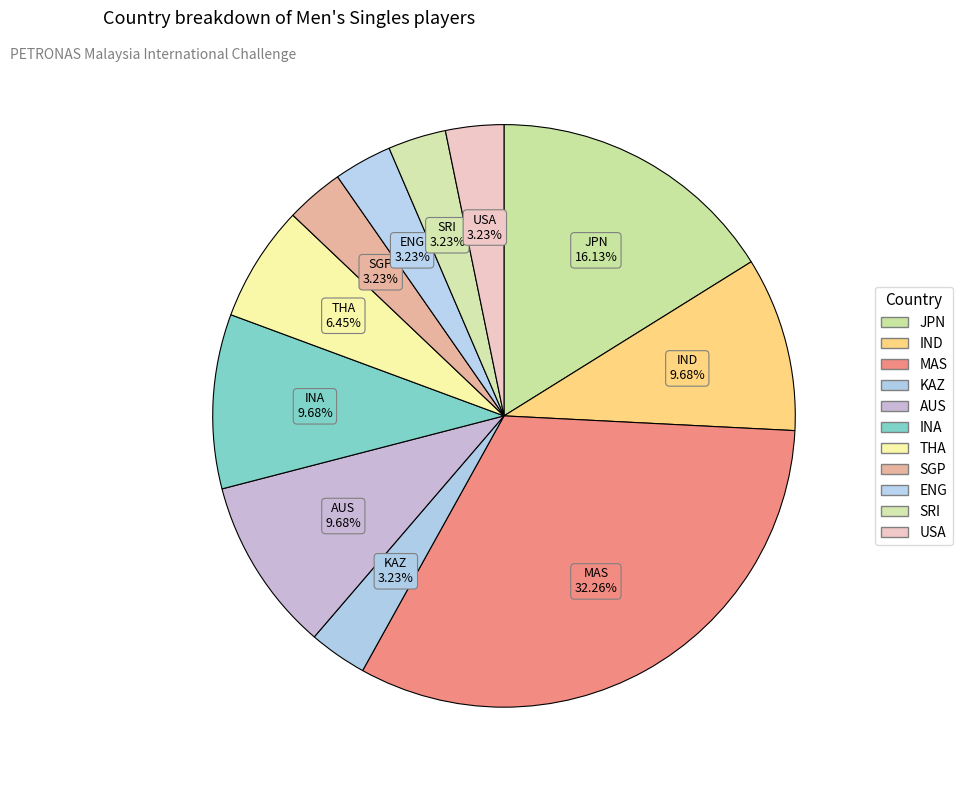

What percentage do IND and KAZ together represent?

12.9%